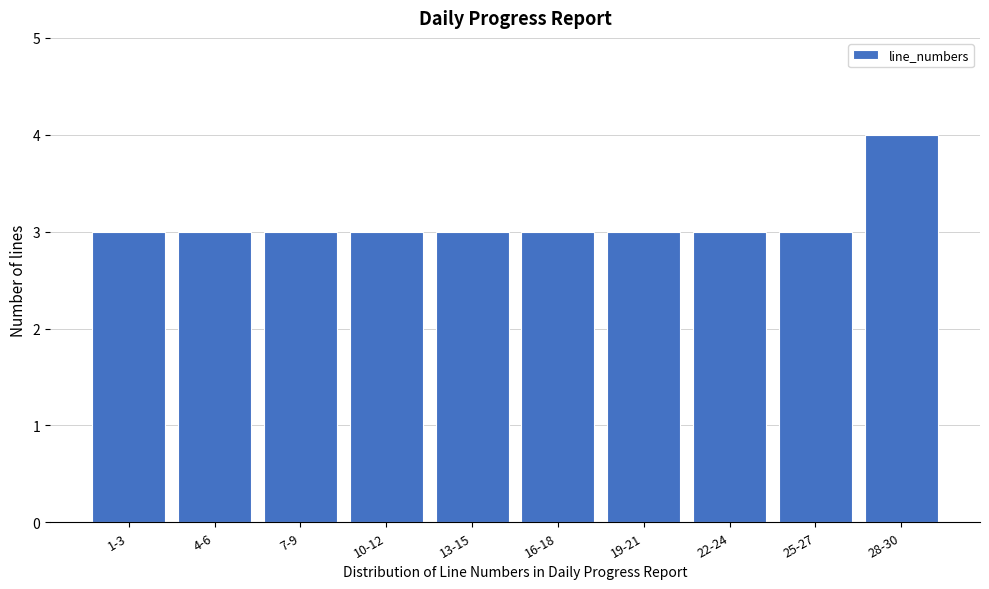

Reading left to right, transcribe all the data shown in this chart.

3	3	3	3	3	3	3	3	3	4